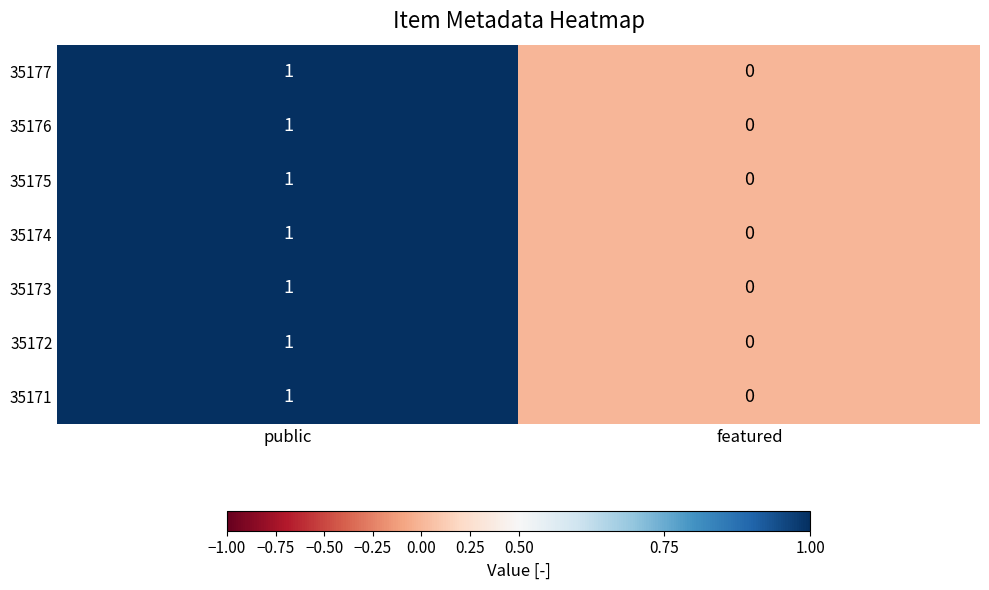

How many series are shown in this chart?

7